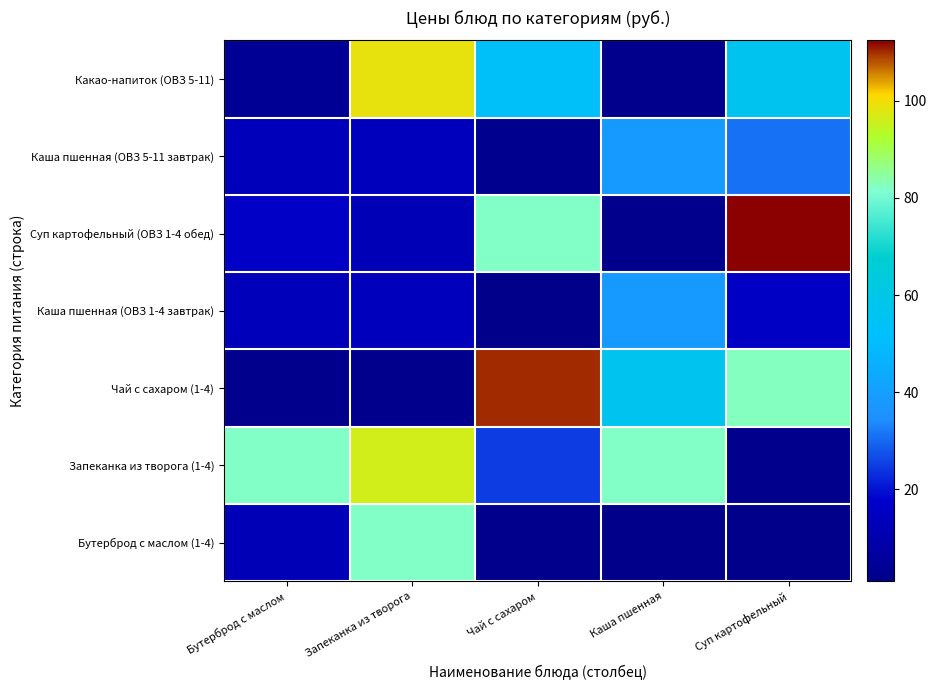

Which label corresponds to the smallest value in the chart?

Каша пшенная